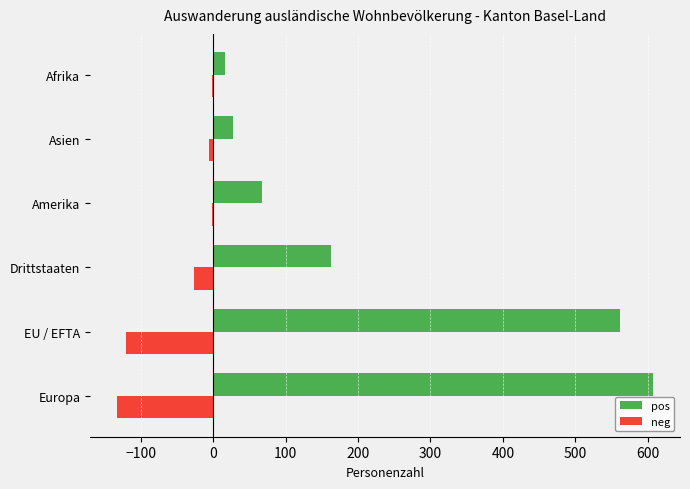

What is the sum of all neg values?

-288.8